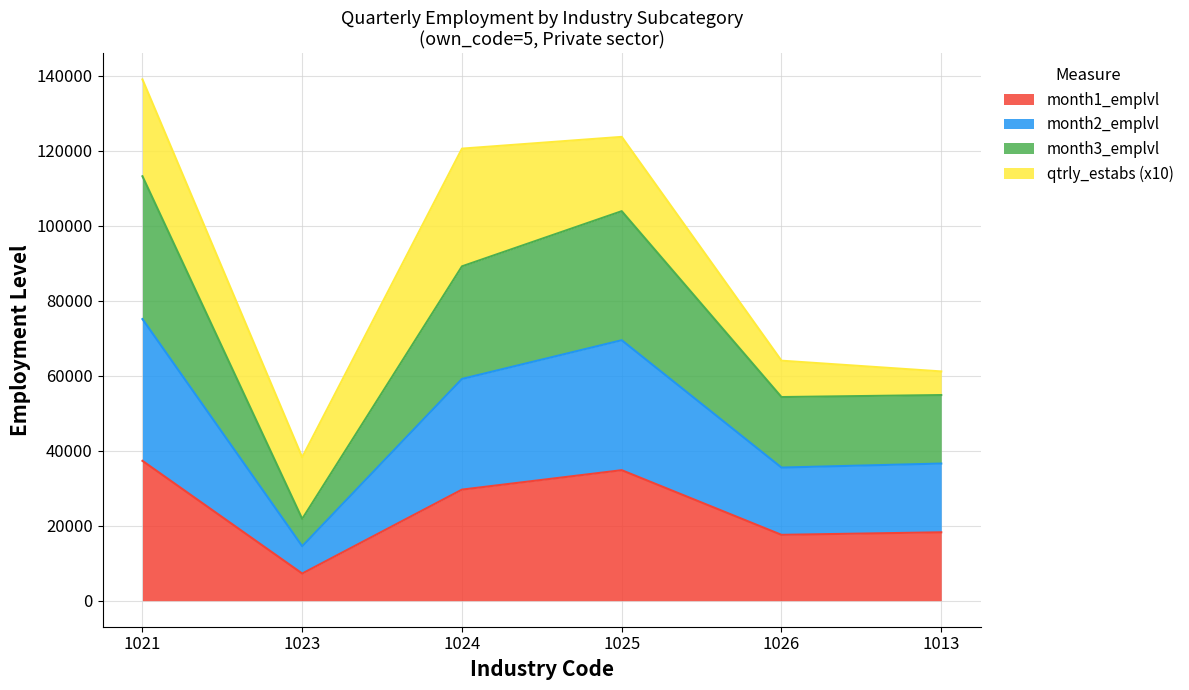

What is the highest value of the month1_emplvl series?

37296